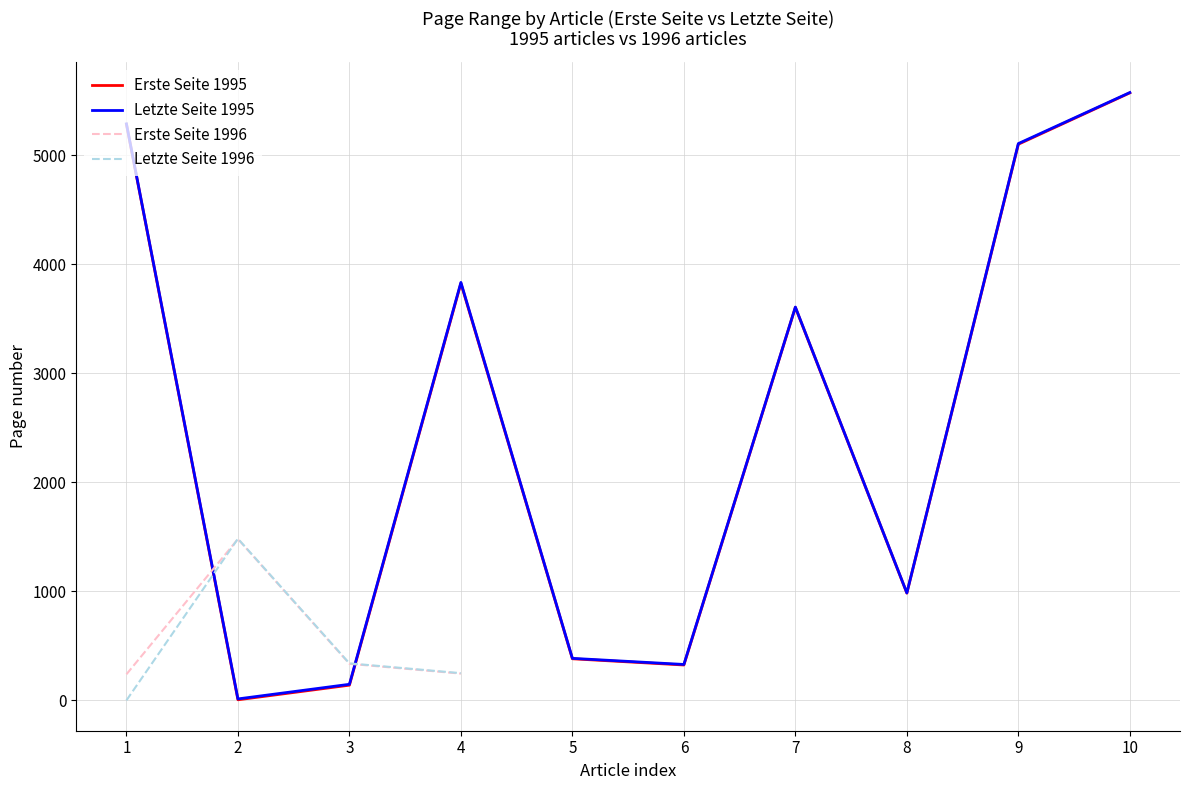

What is the highest value of the Erste Seite series?

5570